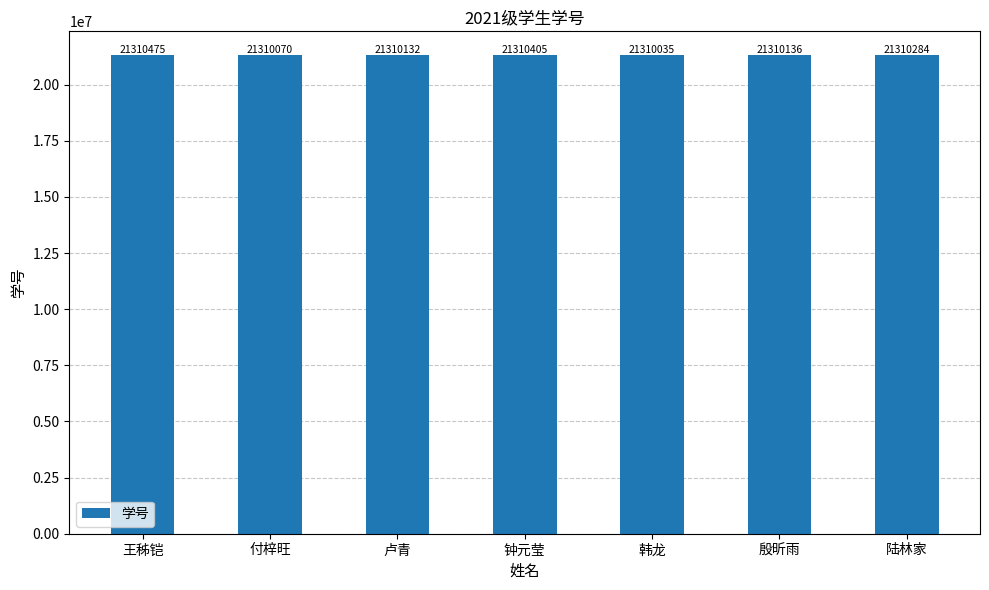

What is the maximum value shown in the chart?

21310475